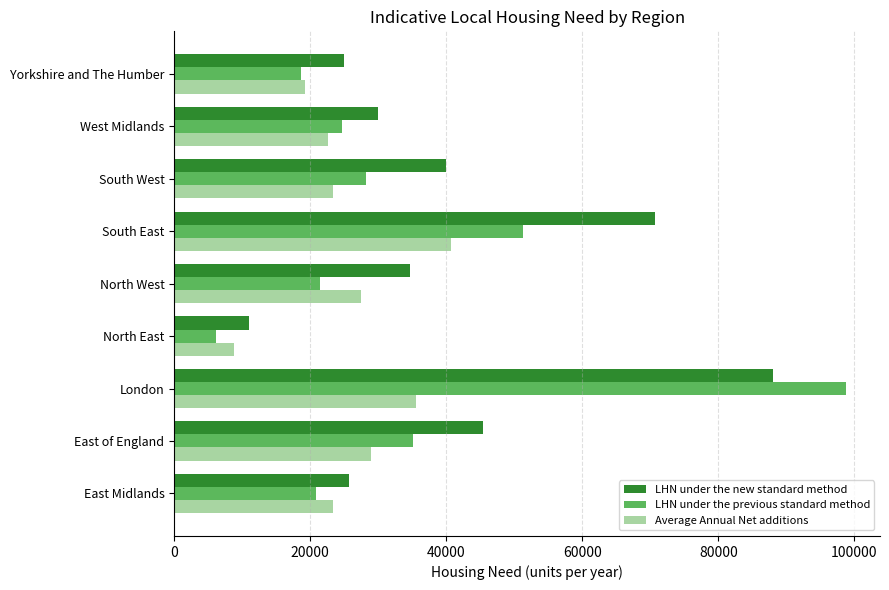

Which series changed the most between East of England and South East?

LHN under the new standard method